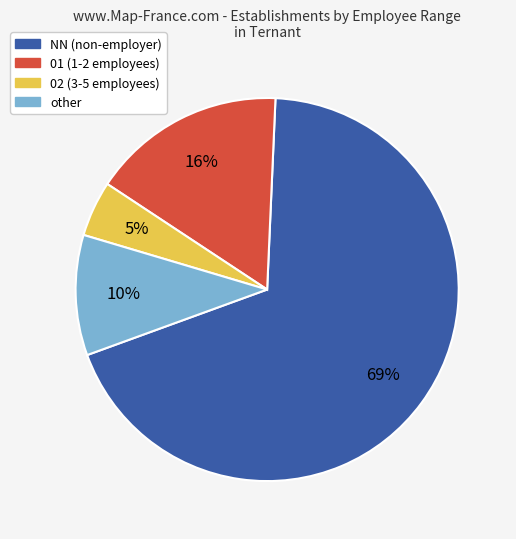

Is it true that 01 is 16% of the pie?

True